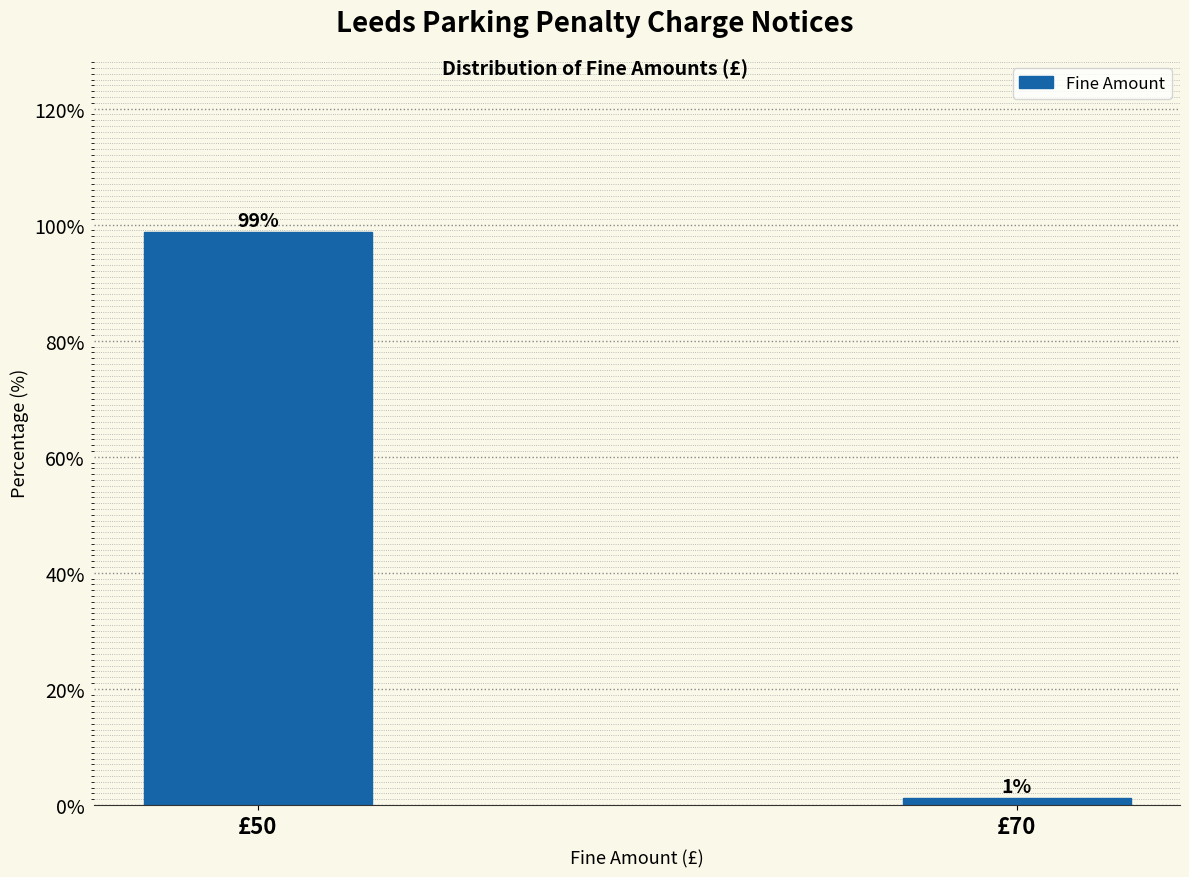

At which label does the data first exceed 98?

£50